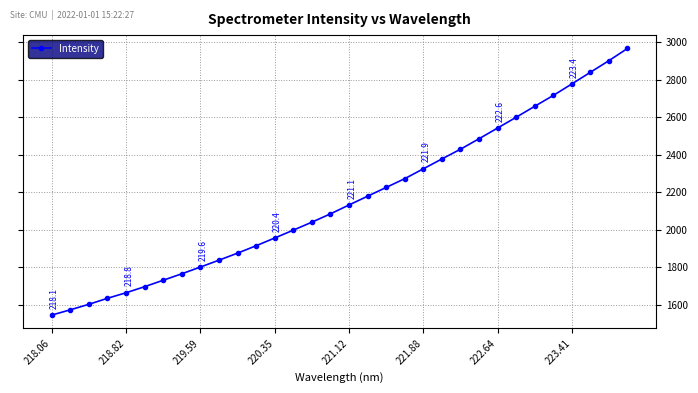

Does the chart have visible grid lines?

Yes